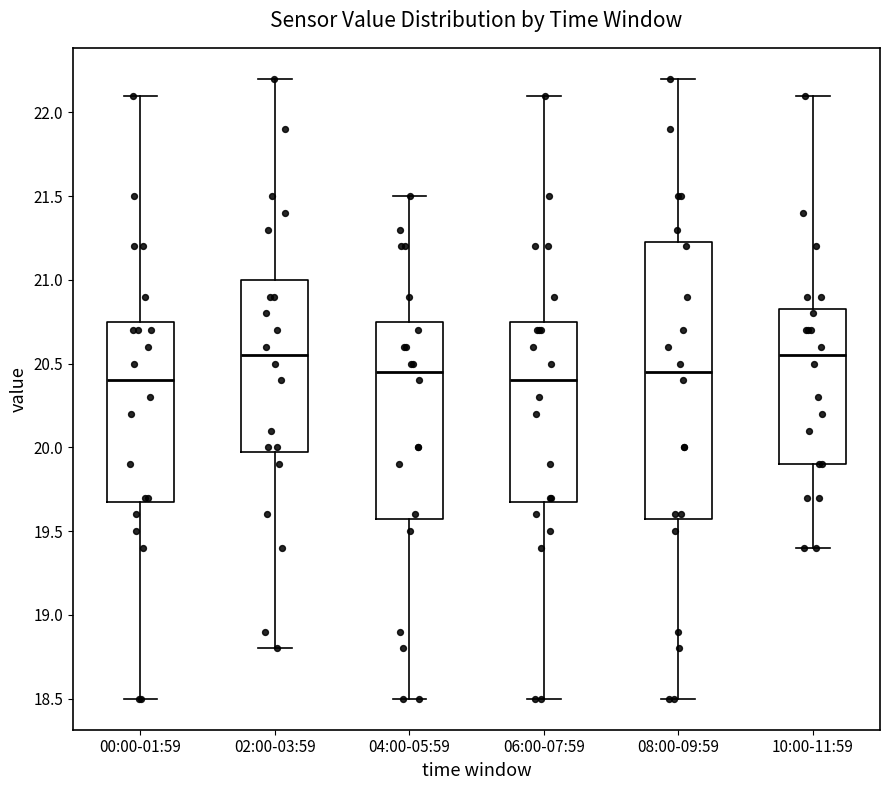

Which box is the tallest, from its lower edge to its upper edge?

08:00-09:59